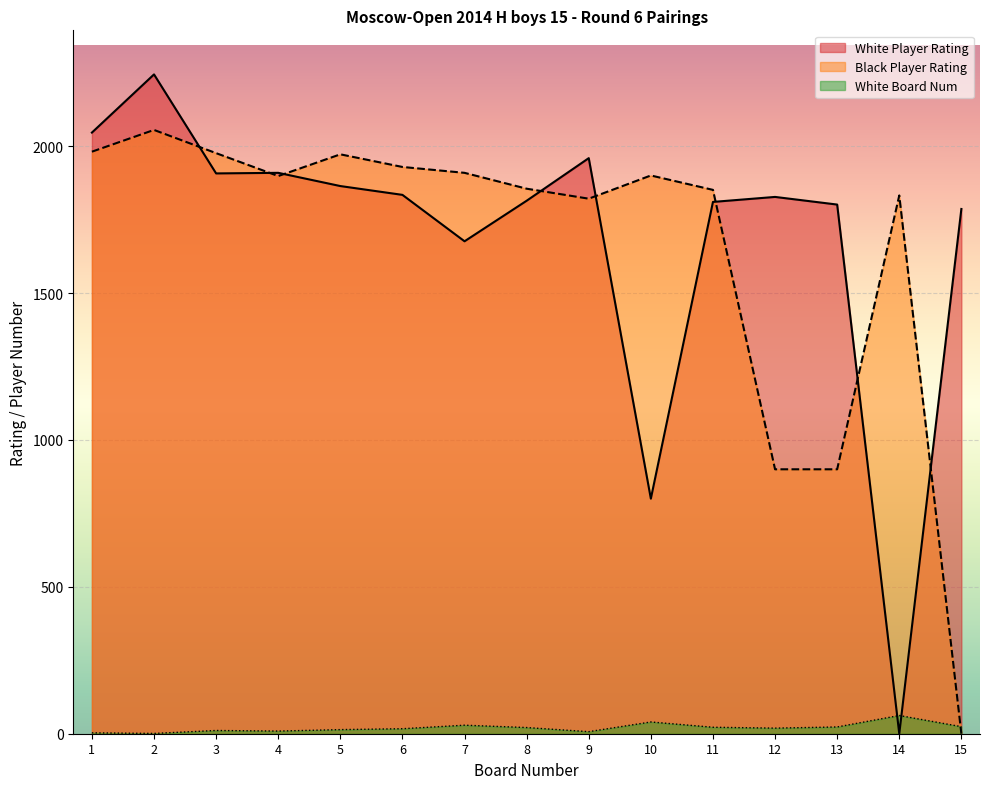

List the labels in order of Black Player Rating value, largest first.

2, 1, 3, 5, 6, 7, 10, 4, 8, 11, 14, 9, 12, 13, 15